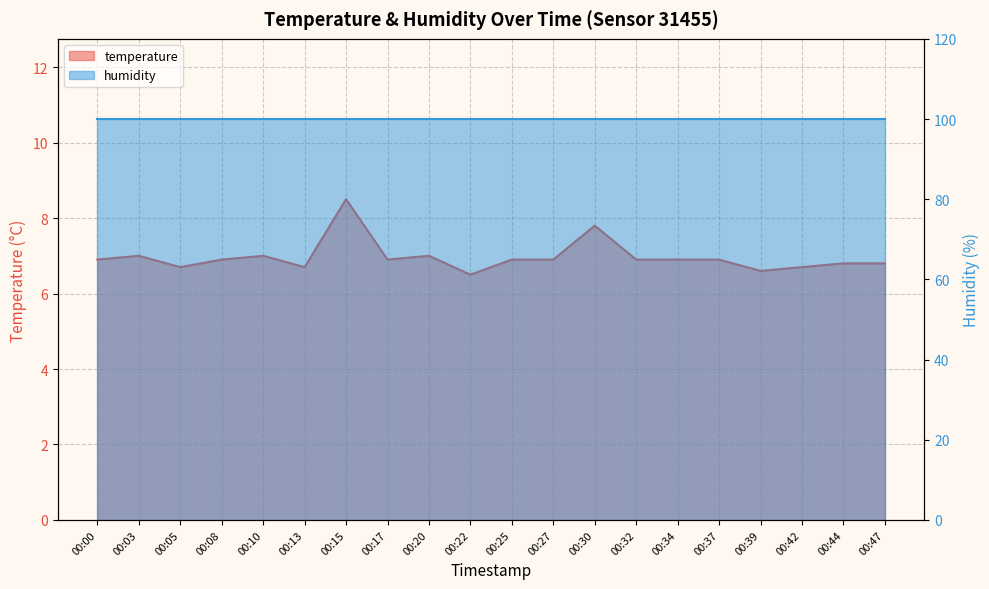

Between 00:47 and 00:42, which is larger?

00:47